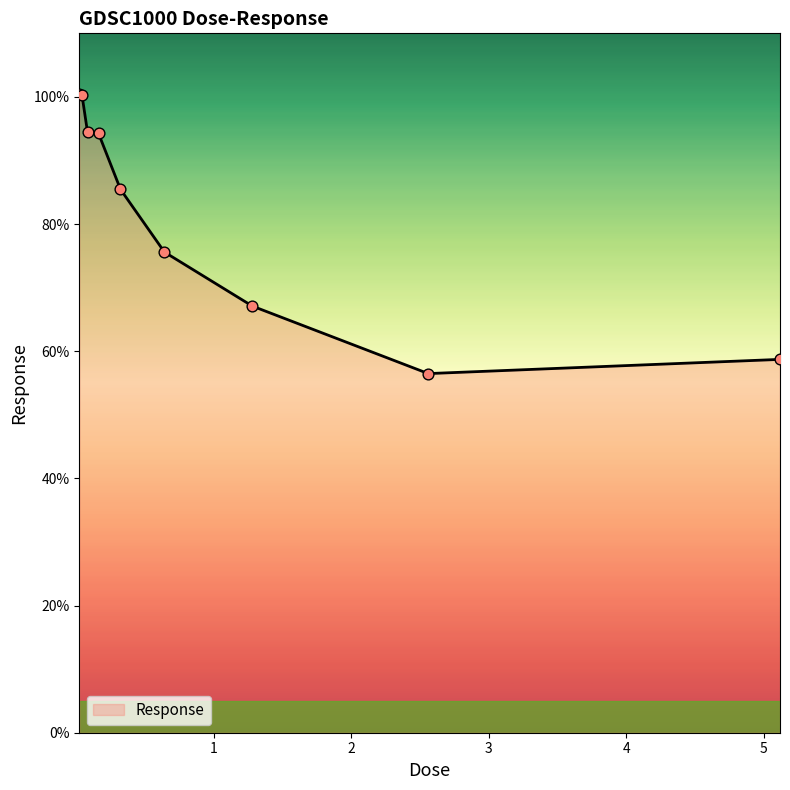

What is the difference between the maximum and minimum values?

44.0